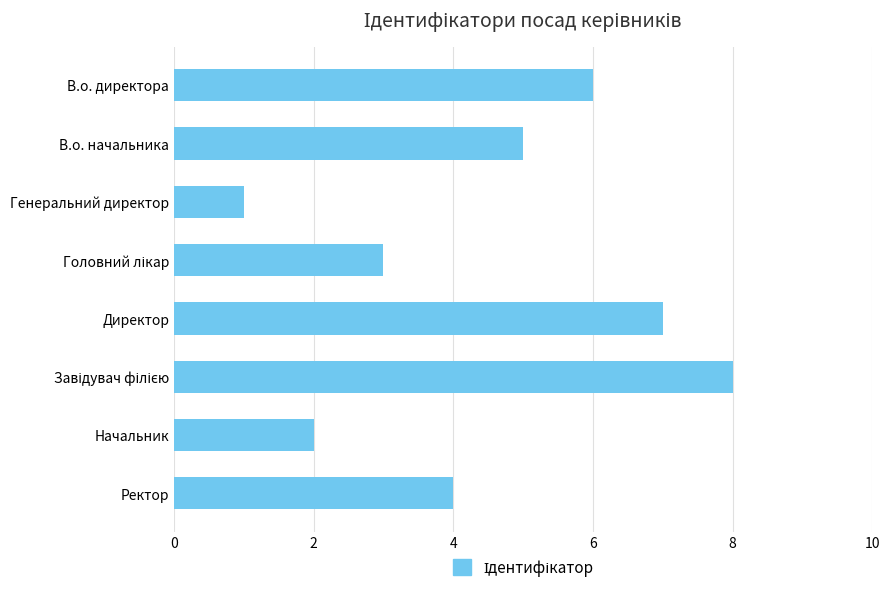

Reading top to bottom, list all the values displayed in this chart.

6	5	1	3	7	8	2	4